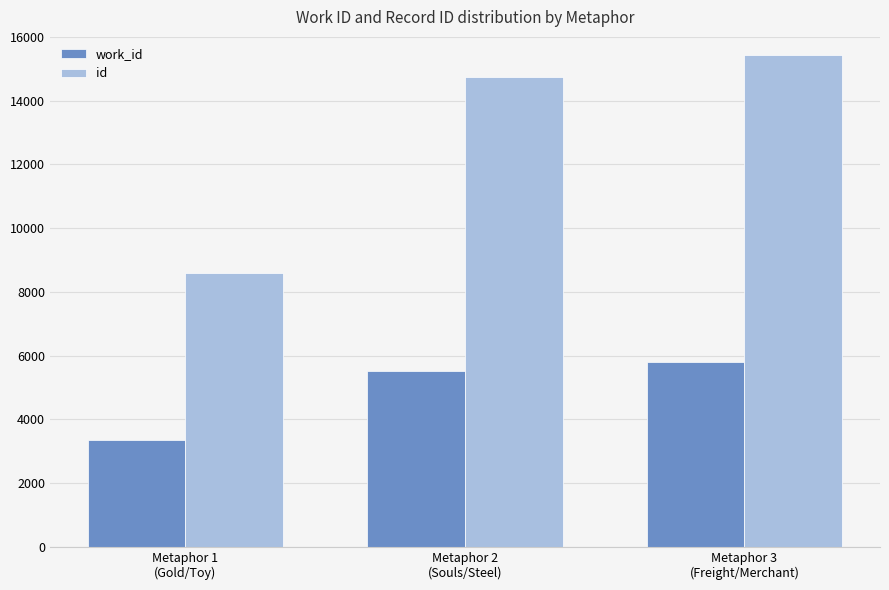

At which category is the sum across all series the highest?

Metaphor 3
(Freight/Merchant)